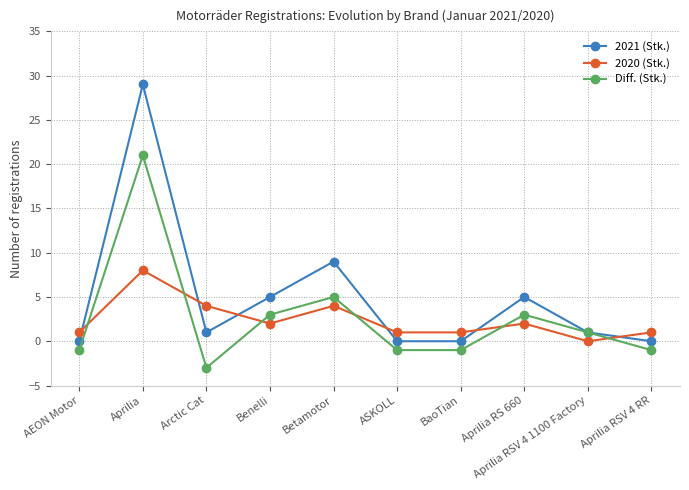

Is the value of Diff. (Stk.) at Betamotor greater than the value of 2020 (Stk.) at AEON Motor?

Yes